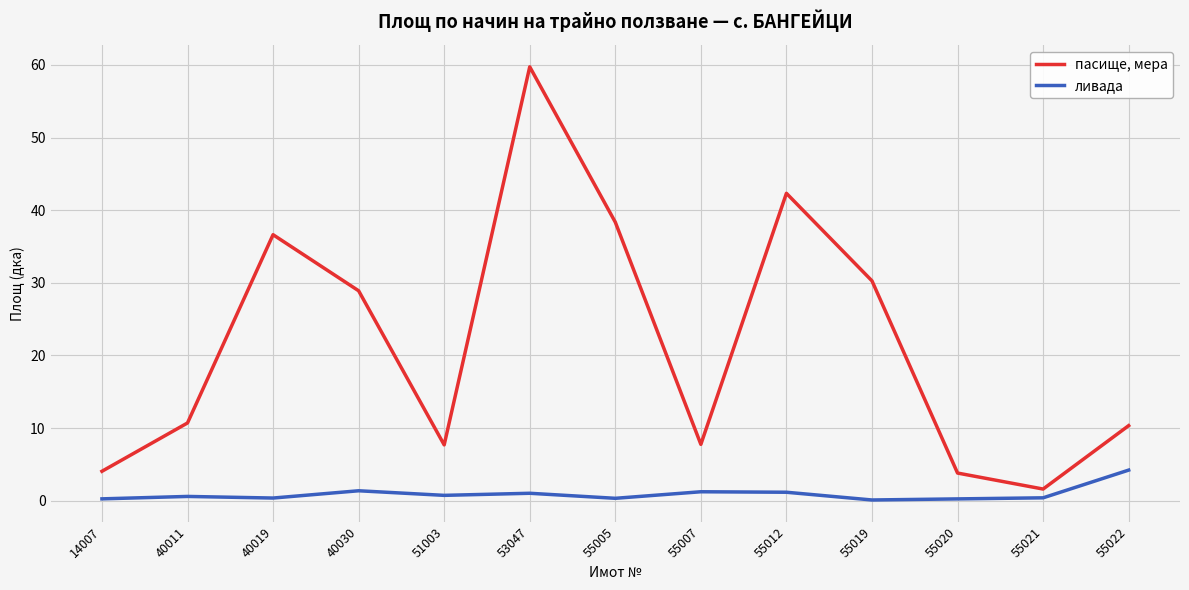

What is the maximum value shown in the chart?

59.7